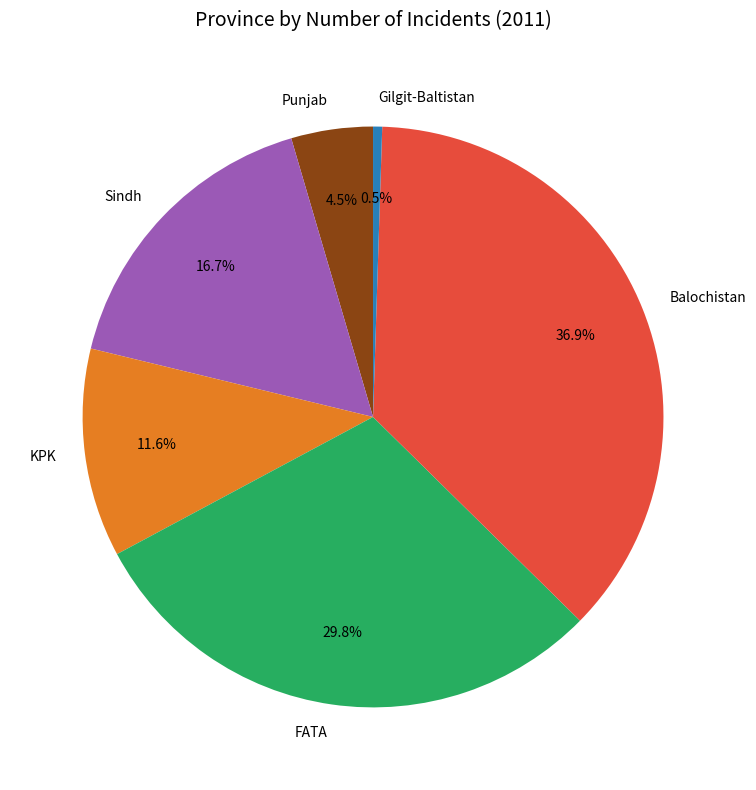

Which slice is the smallest?

Gilgit-Baltistan